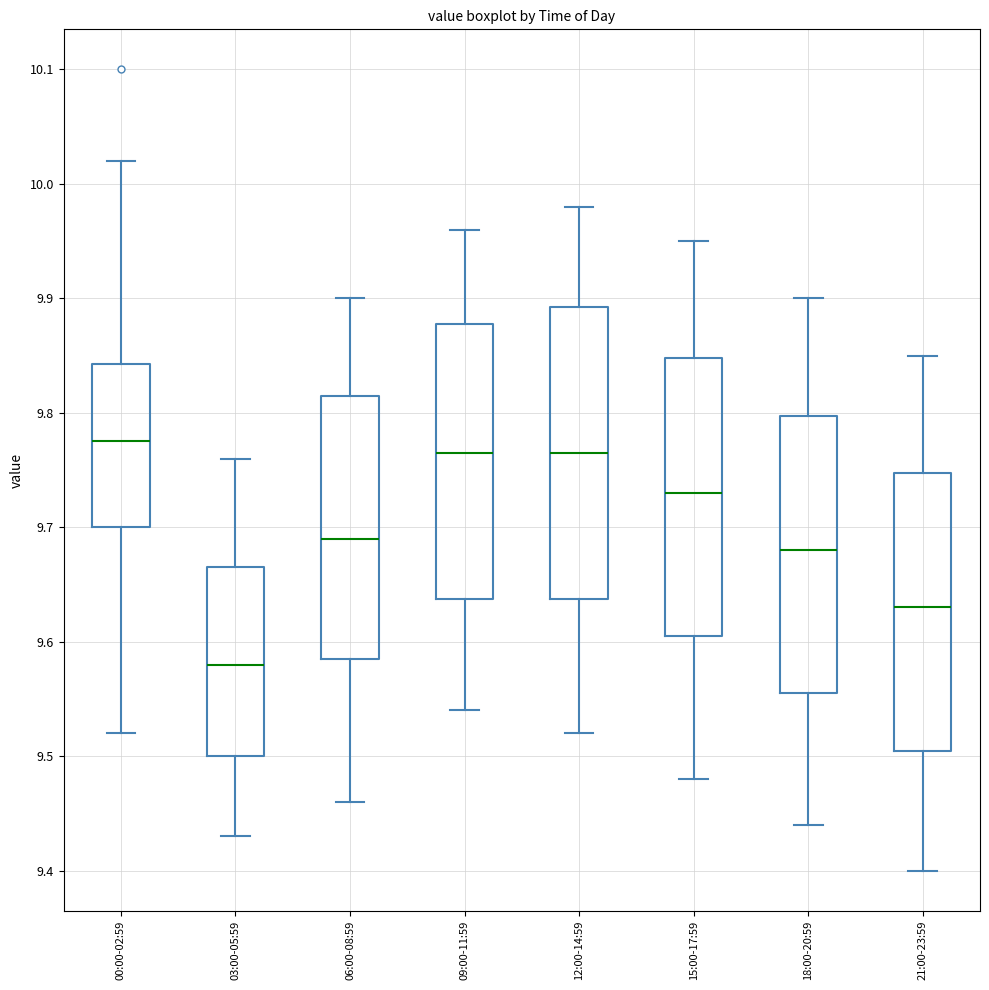

Reading left to right, read every box against the y-axis: the position of its median line, the range the box covers, and the ends of its whiskers. The values are not printed on the chart, so give them approximately, as read against the axis.

00:00-02:59: median 9.78, box 9.70 to 9.84, whiskers 9.52 to 10.02
03:00-05:59: median 9.58, box 9.50 to 9.67, whiskers 9.43 to 9.76
06:00-08:59: median 9.69, box 9.59 to 9.82, whiskers 9.46 to 9.90
09:00-11:59: median 9.77, box 9.64 to 9.88, whiskers 9.54 to 9.96
12:00-14:59: median 9.77, box 9.64 to 9.89, whiskers 9.52 to 9.98
15:00-17:59: median 9.73, box 9.61 to 9.85, whiskers 9.48 to 9.95
18:00-20:59: median 9.68, box 9.56 to 9.80, whiskers 9.44 to 9.90
21:00-23:59: median 9.63, box 9.51 to 9.75, whiskers 9.40 to 9.85